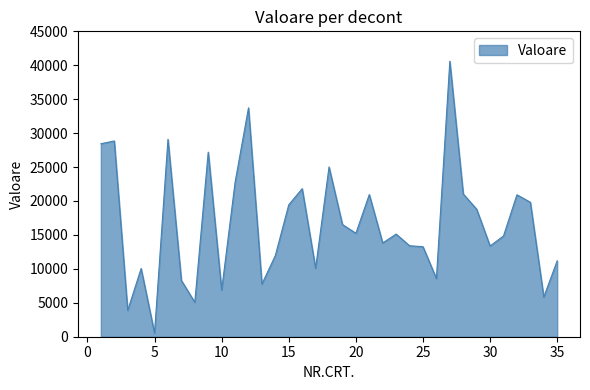

What is the average value?

16689.1